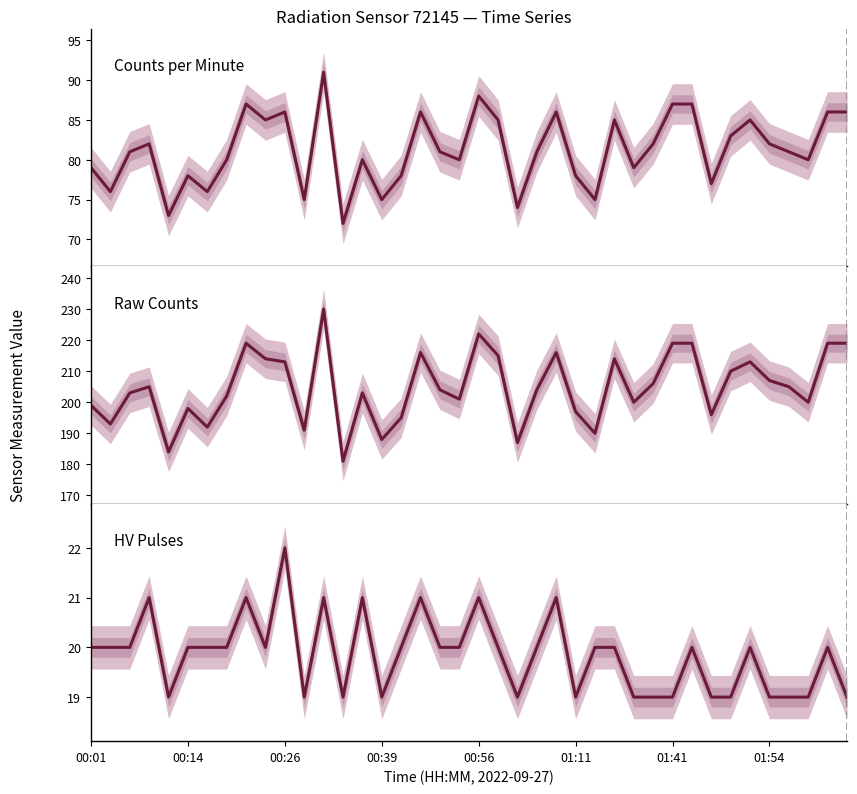

What position from the right is 01:54?

5